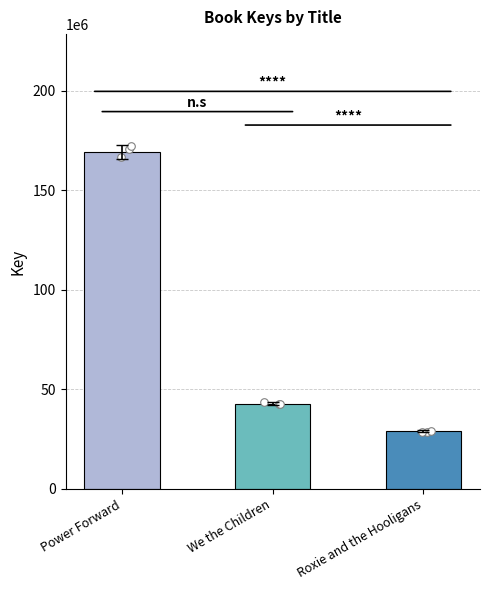

Approximately how many times larger is the value at Power Forward compared to We the Children?

4.0